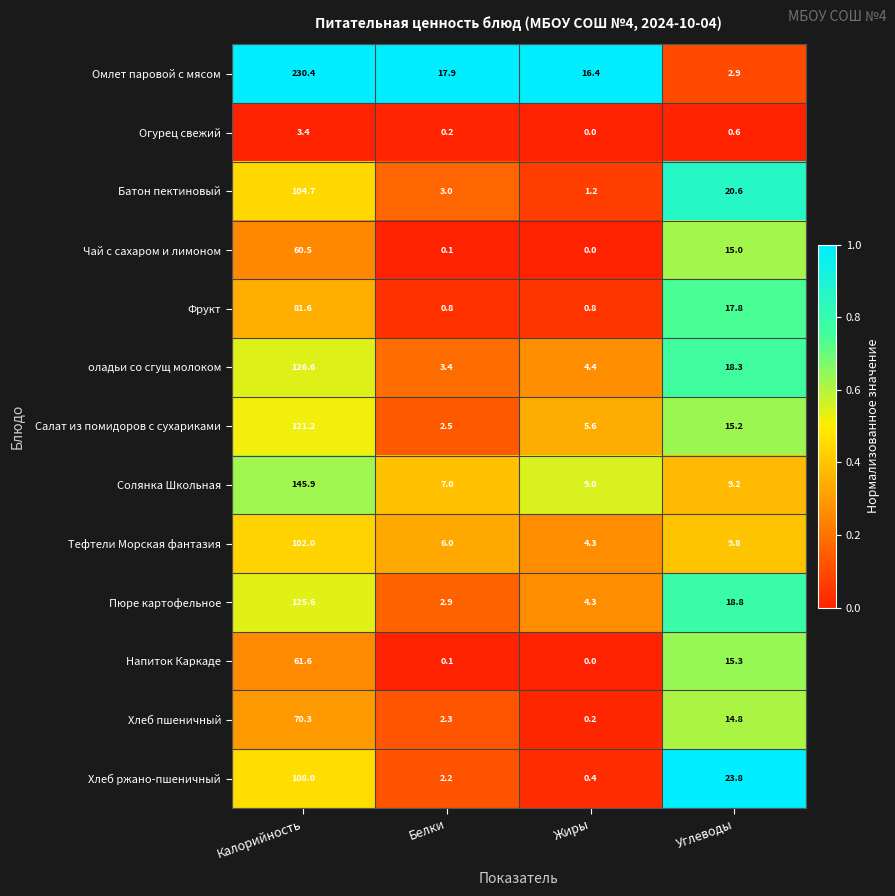

What is the difference between the second highest and second lowest values in the Хлеб ржано-пшеничный series?

21.6